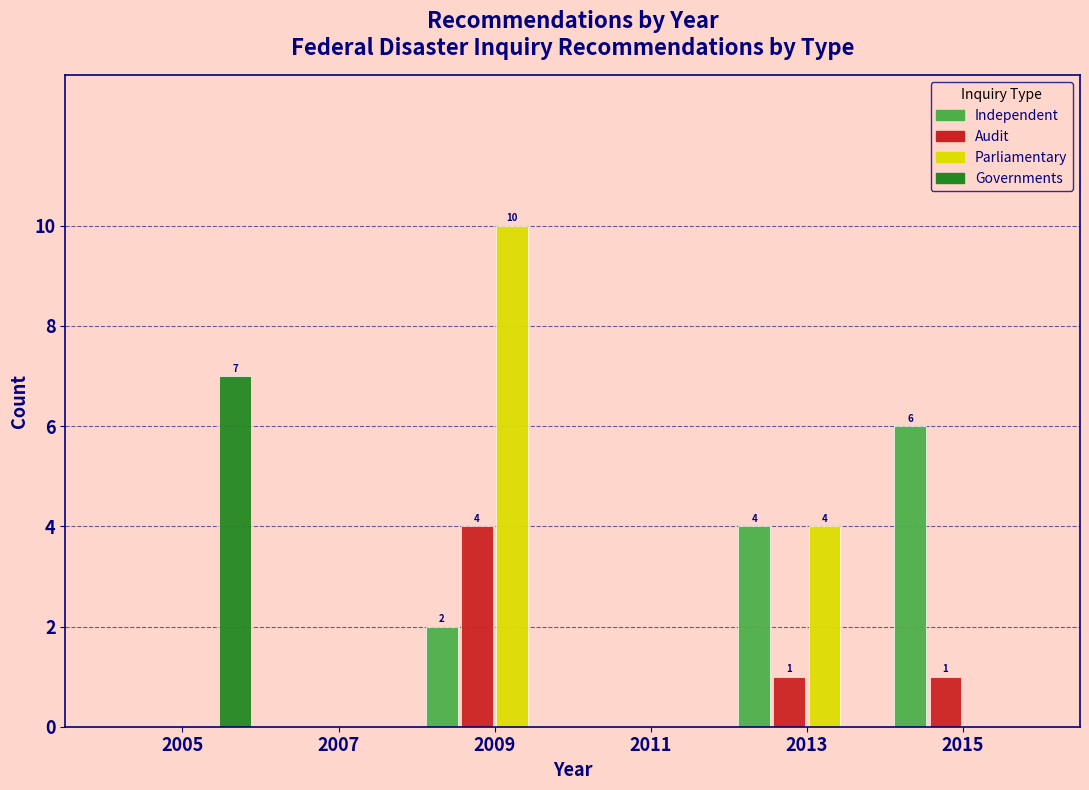

Reading left to right, list all the values displayed in this chart.

Independent: 2005=0	2007=0	2009=2	2011=0	2013=4	2015=6
Audit: 2005=0	2007=0	2009=4	2011=0	2013=1	2015=1
Parliamentary: 2005=0	2007=0	2009=10	2011=0	2013=4	2015=0
Governments: 2005=7	2007=0	2009=0	2011=0	2013=0	2015=0